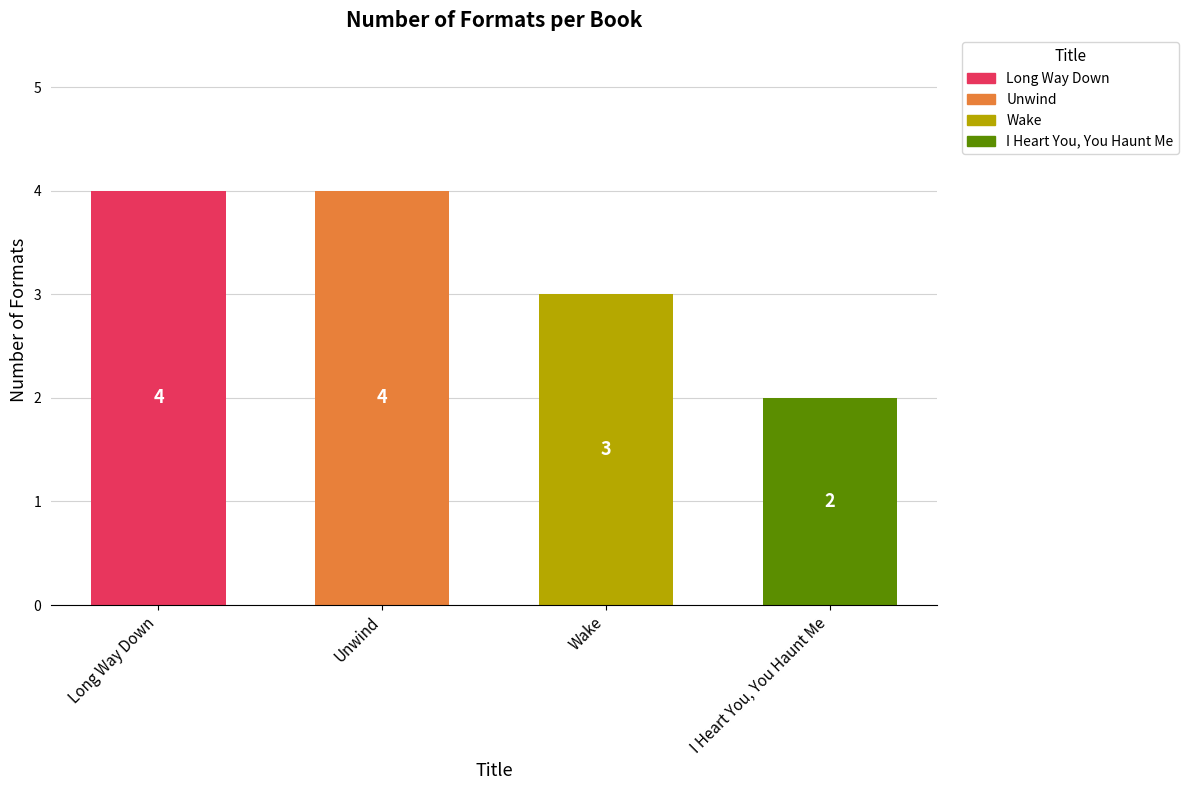

What position from the right is Unwind?

3